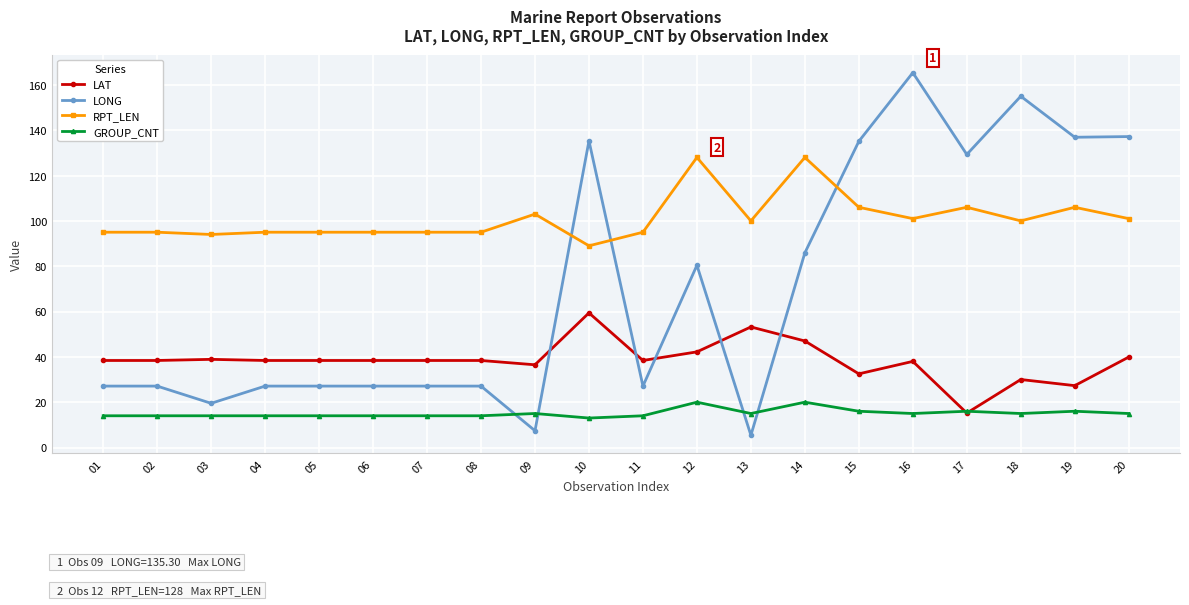

How many series are shown in this chart?

4